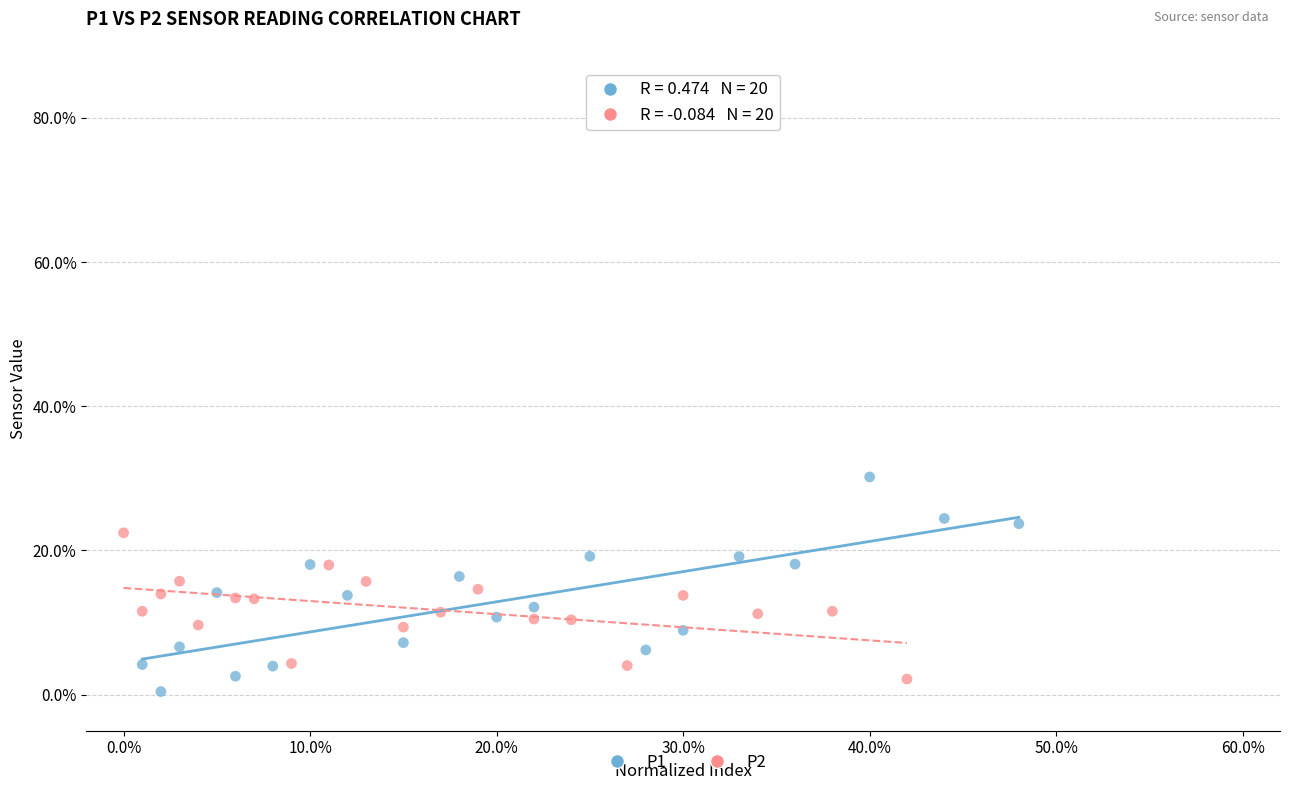

Which series reaches the minimum Y coordinate?

P1